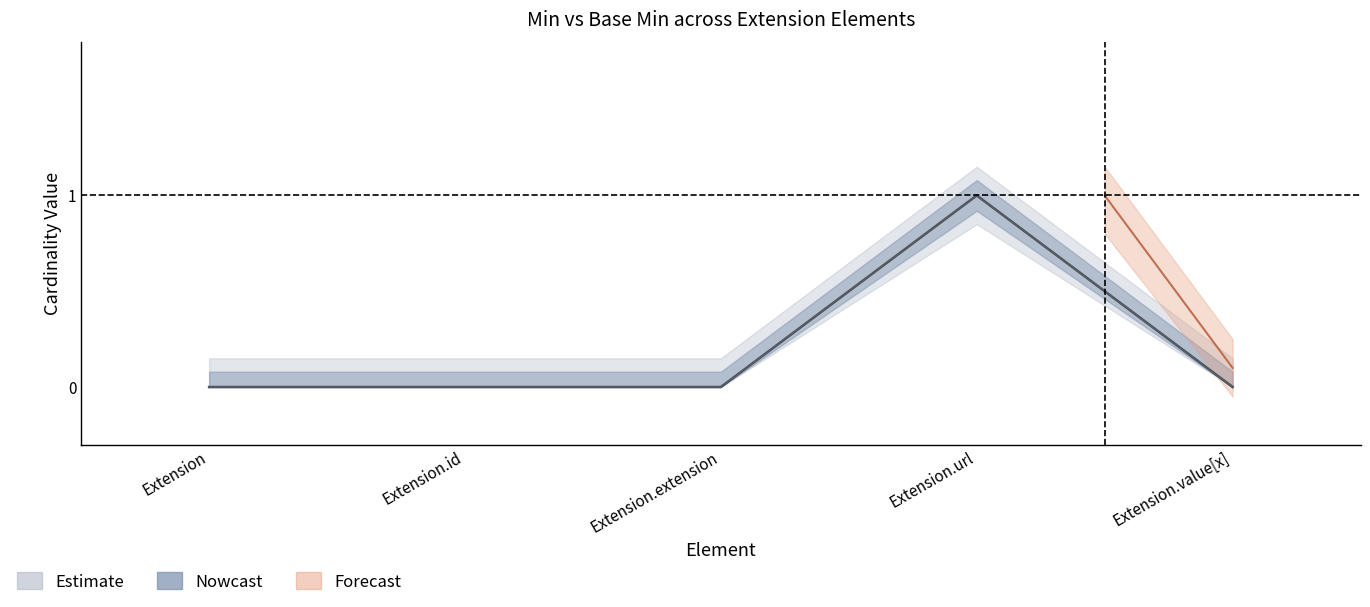

True or false: Min and Base Min intersect in this chart.

False